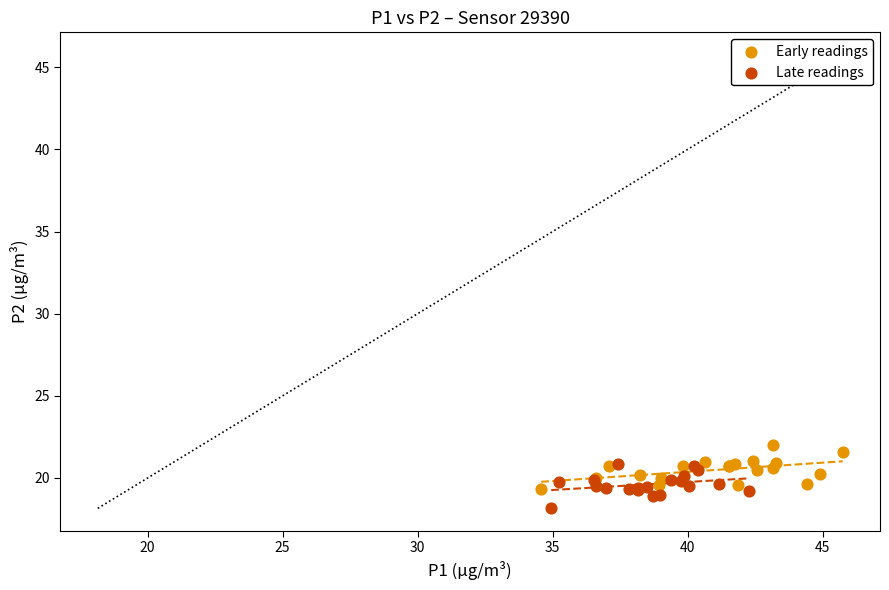

Which series reaches the maximum Y coordinate?

Early readings